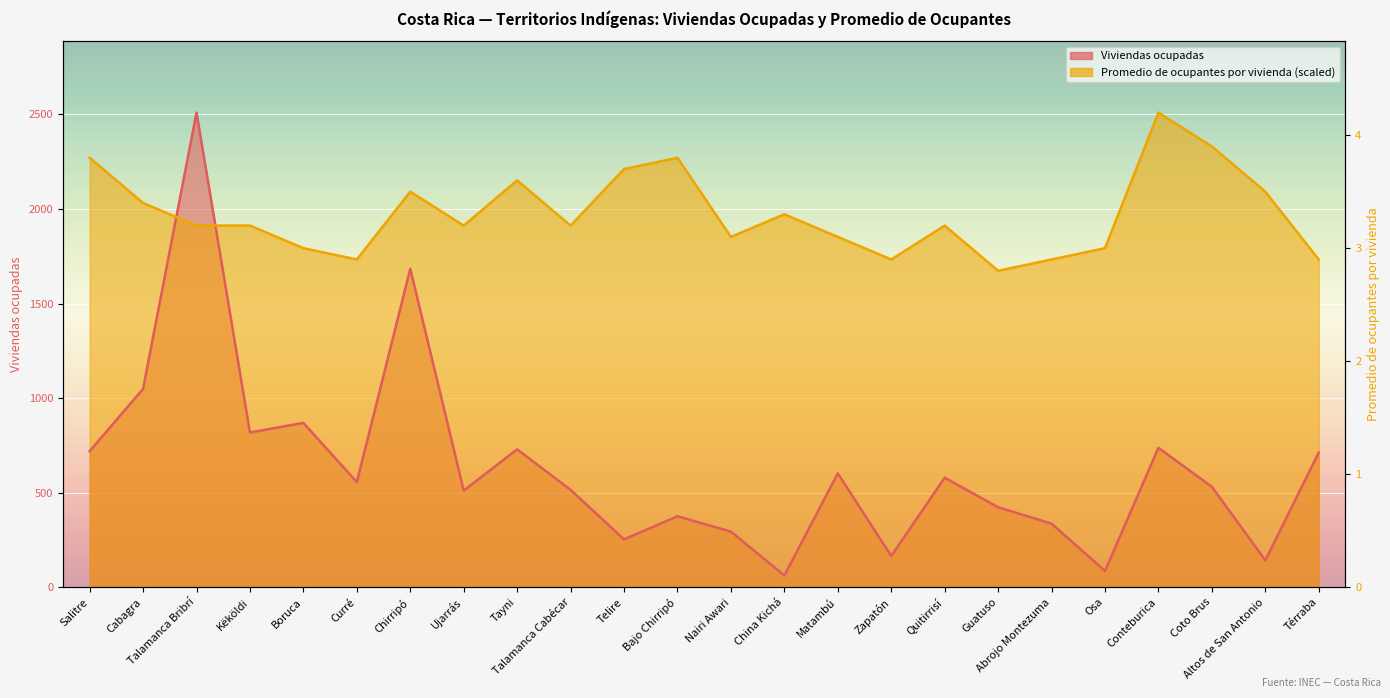

How many data points in Viviendas ocupadas are less than 556?

12